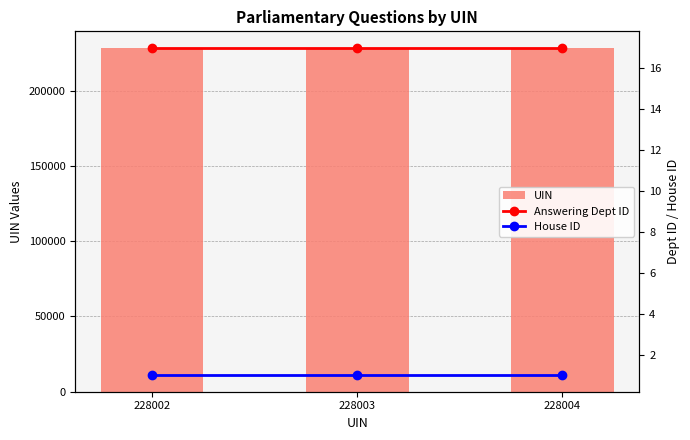

At which category is the sum across all series the highest?

228004